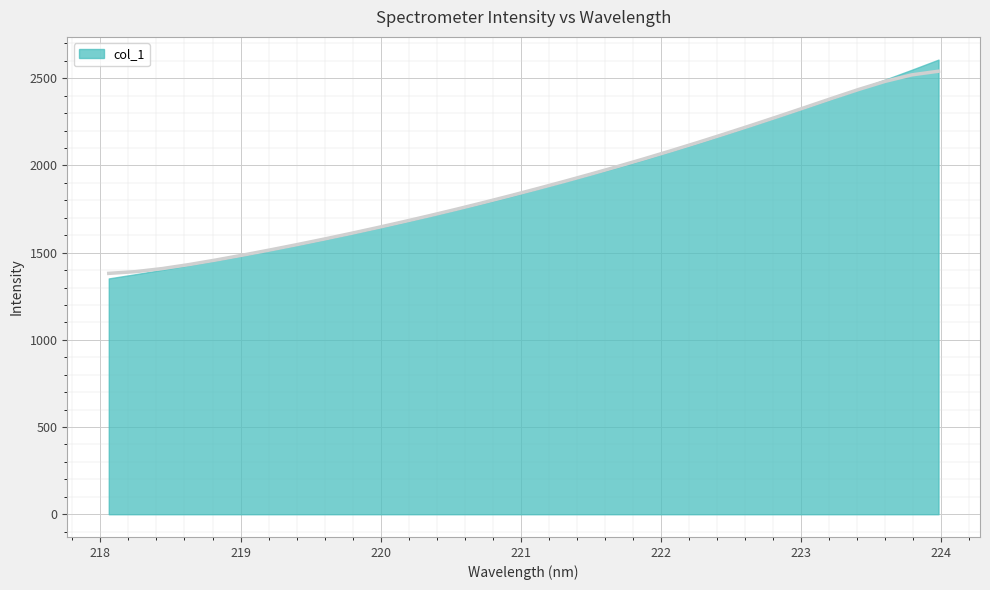

Reading left to right, extract all data points from this chart.

218.0596=1381.2	218.2508=1390.9	218.442=1408.6	218.6332=1431.6	218.8244=1457.7	219.0156=1485.7	219.2067=1514.9	219.3979=1545.2	219.589=1576.5	219.7801=1609.0	219.9712=1642.5	220.1623=1677.1	220.3533=1712.8	220.5444=1749.6	220.7354=1787.5	220.9264=1826.6	221.1174=1866.8	221.3083=1908.1	221.4993=1950.3	221.6902=1993.7	221.8812=2038.3	222.0721=2084.3	222.263=2131.7	222.4538=2180.3	222.6447=2229.9	222.8355=2280.5	223.0264=2332.0	223.2172=2383.9	223.408=2435.0	223.5987=2482.0	223.7895=2519.3	223.9802=2540.3